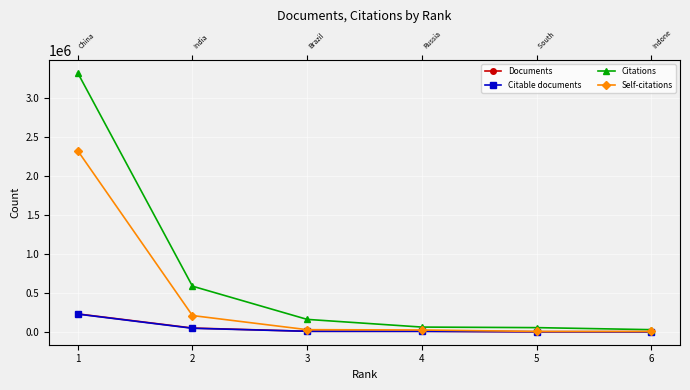

List the labels in order of Documents value, smallest first.

6, 5, 4, 3, 2, 1